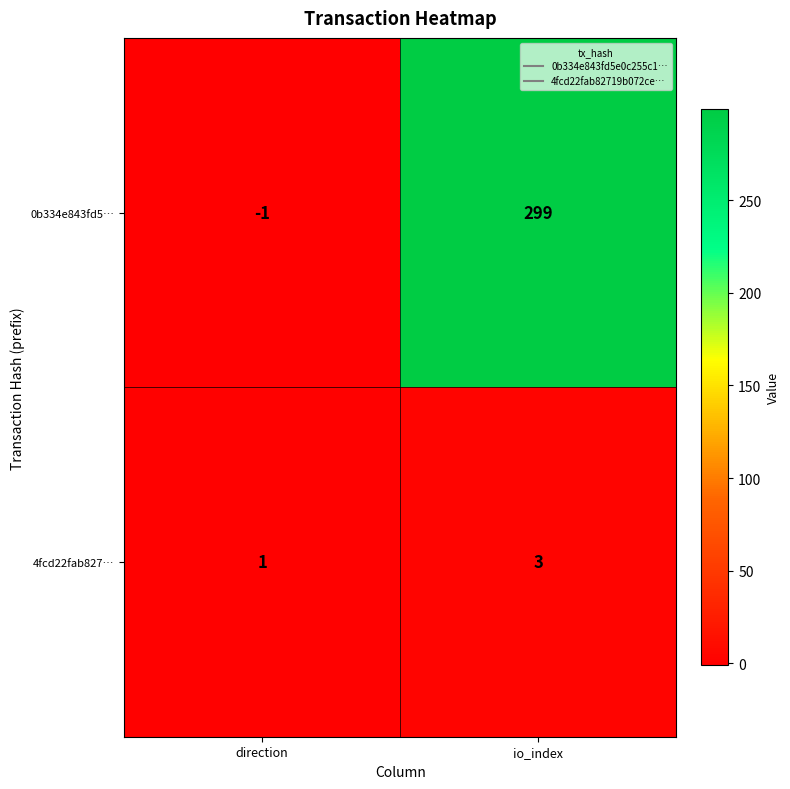

Reading left to right, extract all data points from this chart.

0b334e843fd5…: -1	299
4fcd22fab827…: 1	3